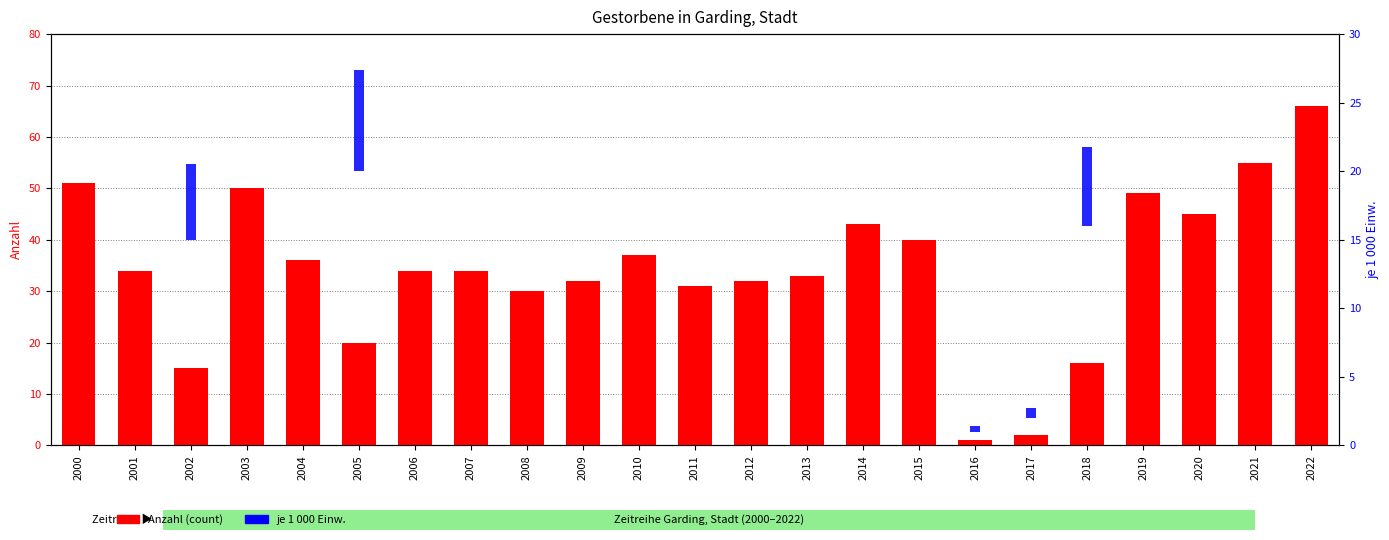

What are all the series names shown in the legend?

Anzahl (count), je 1 000 Einw.